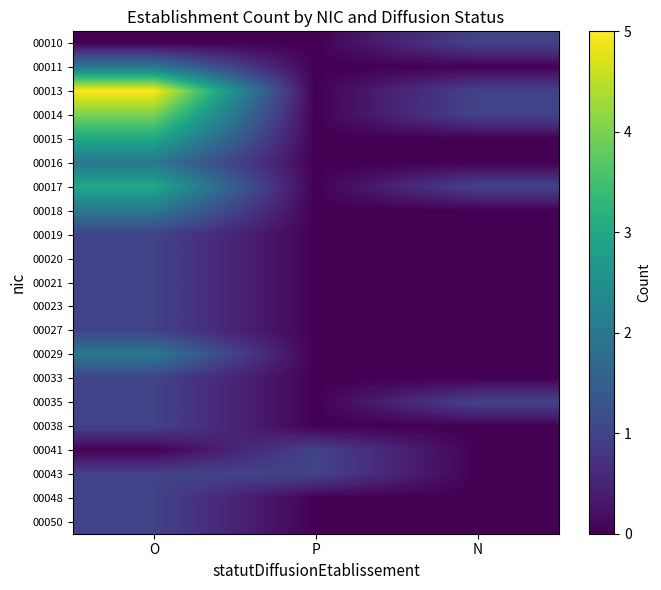

At O, list the series in order from largest to smallest.

00013, 00014, 00015, 00017, 00011, 00016, 00018, 00029, 00019, 00020, 00021, 00023, 00027, 00033, 00035, 00038, 00043, 00048, 00050, 00010, 00041